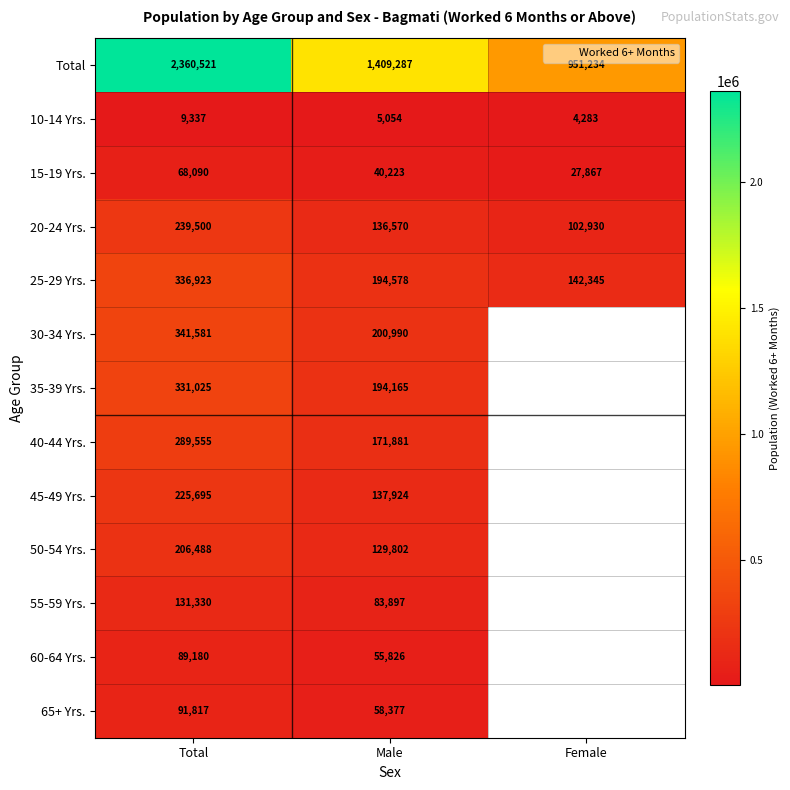

What is the difference between the maximum and second lowest values in the 25-29 Yrs. series?

142345.0